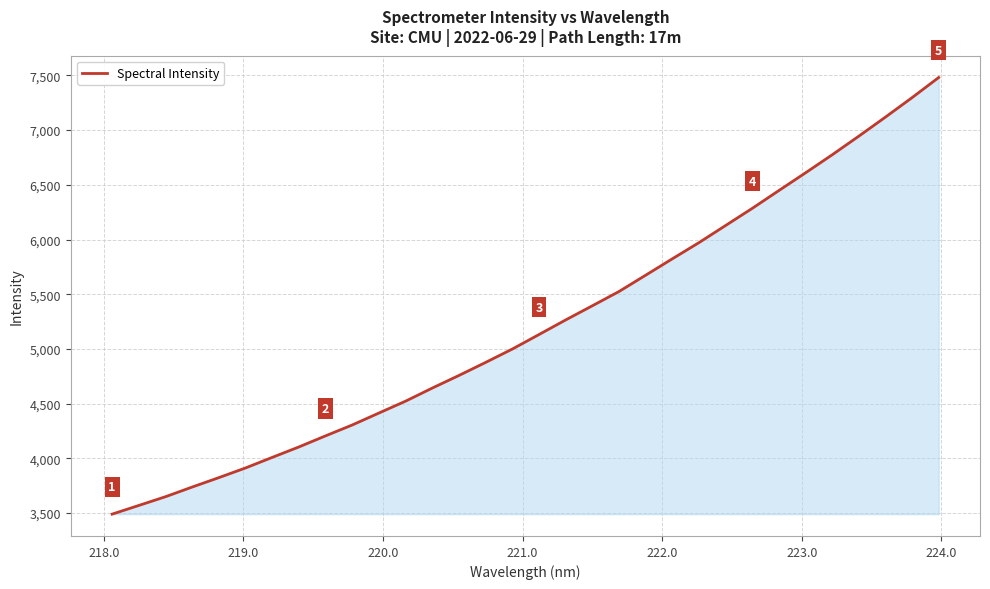

What is the minimum value shown in the chart?

3489.6